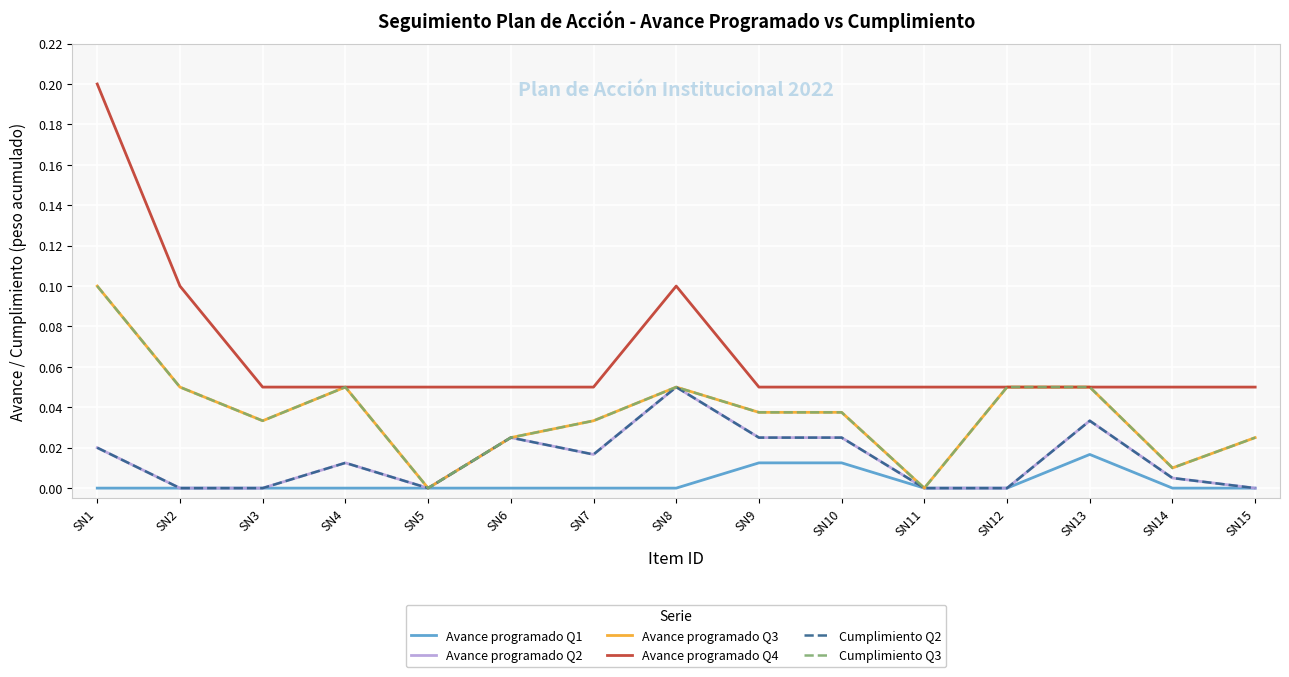

The value of Avance programado Q2 at SN10 is 0.0. True or false?

True